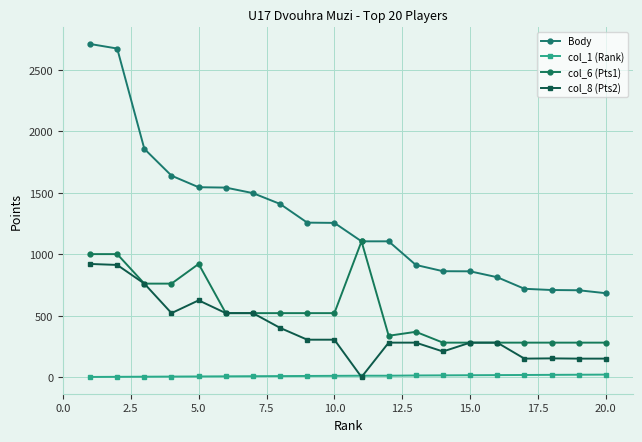

True or false: Body and col_6 (Pts1) intersect in this chart.

False